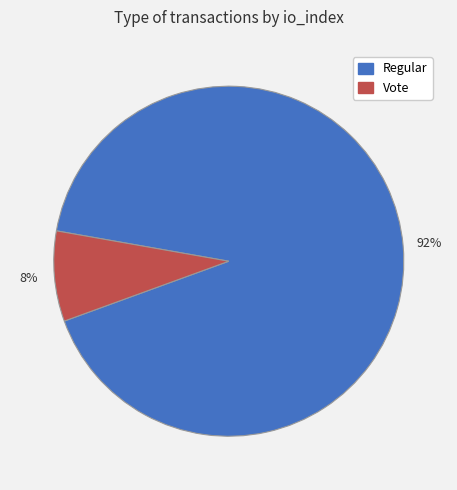

How many slices are in this pie chart?

2